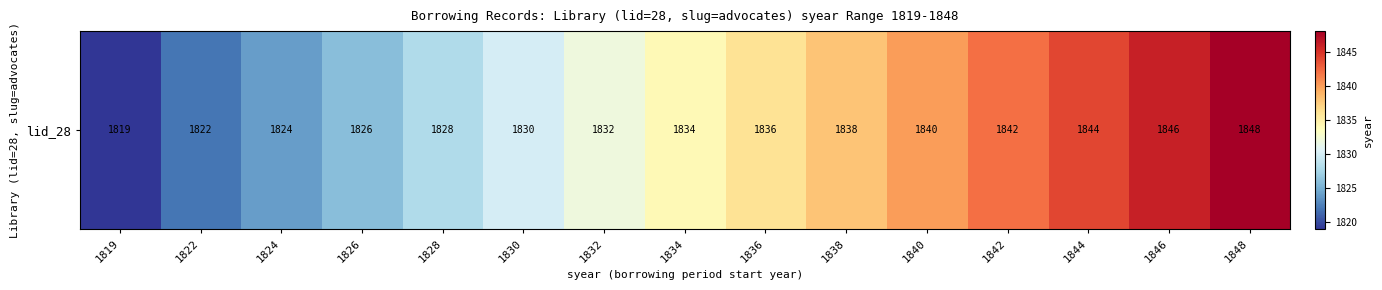

Rank the categories by value from highest to lowest.

1848, 1846, 1844, 1842, 1840, 1838, 1836, 1834, 1832, 1830, 1828, 1826, 1824, 1822, 1819